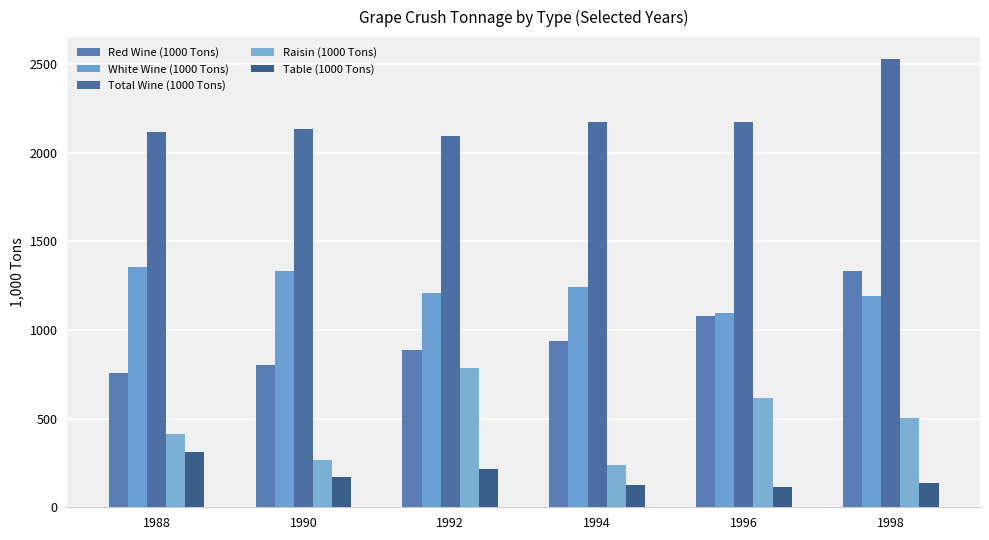

Is it true that Total Wine (1000 Tons) equals 2957 at 1994?

False